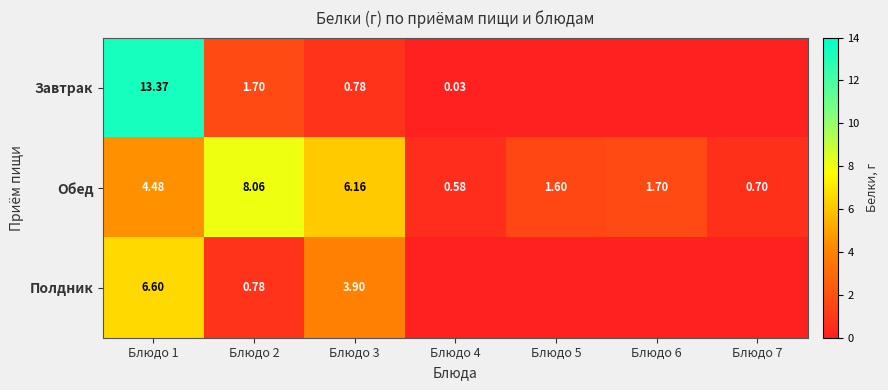

At which label does Обед reach its minimum?

Блюдо 4